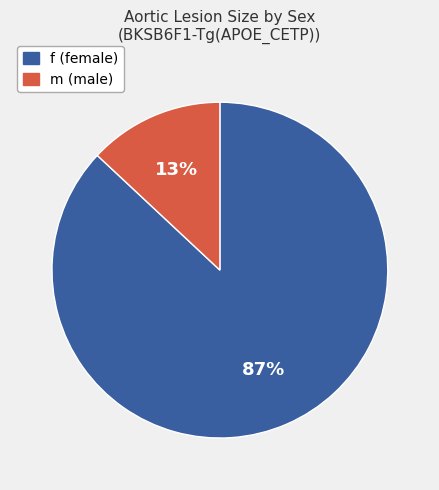

Is f the majority of the pie?

Yes